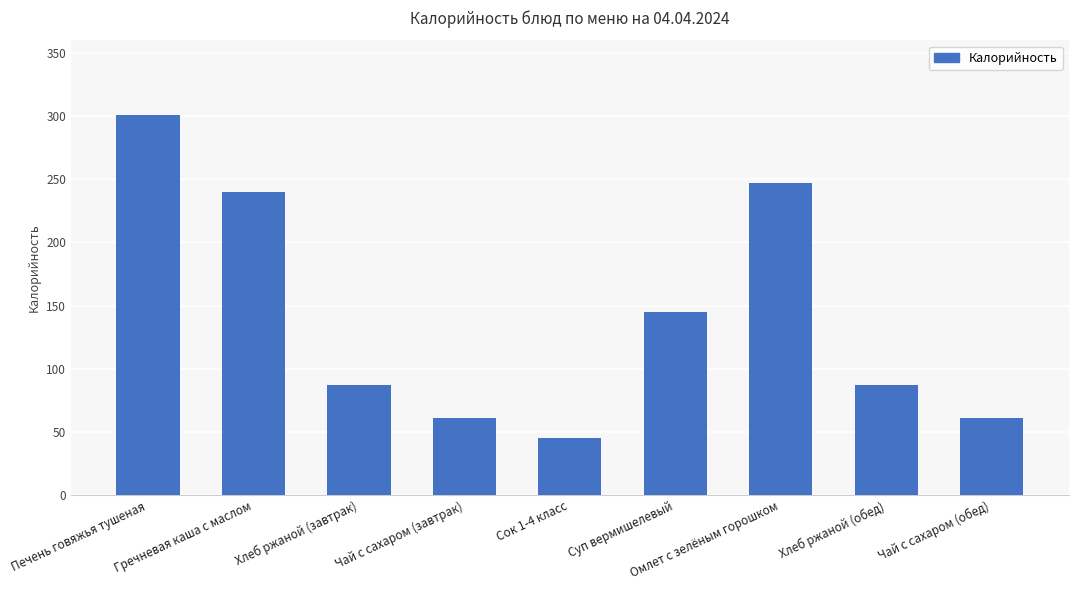

Read the value at Гречневая каша с маслом.

239.6